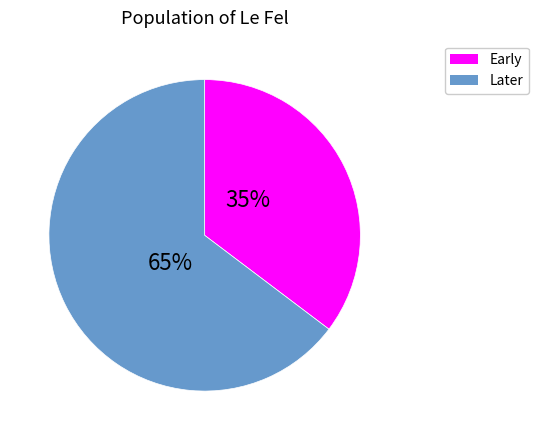

Is there a majority slice in this chart?

Yes